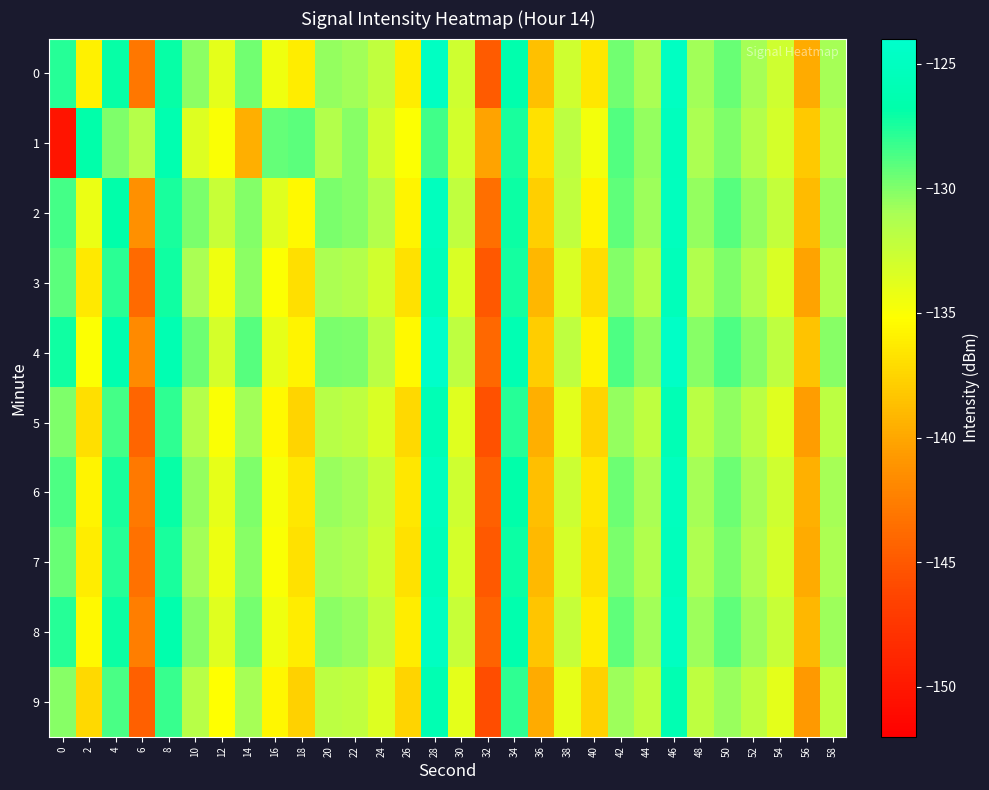

Between 26 and 38, which is larger?

38